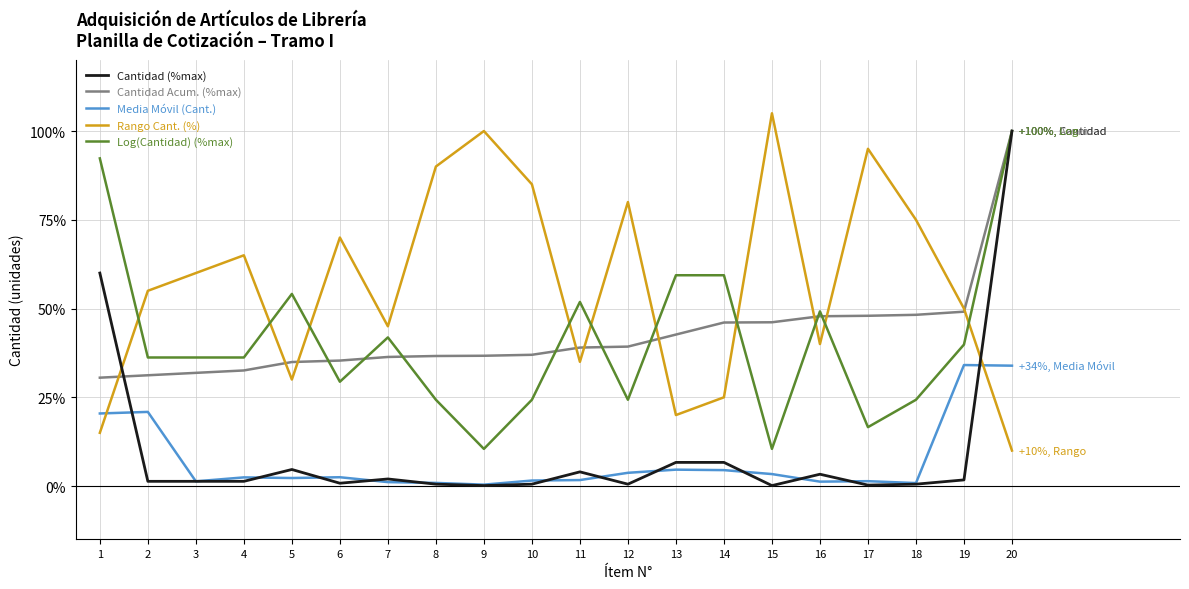

True or false: Log(Cantidad) (%max) and Media Móvil (Cant.) cross at least once.

False